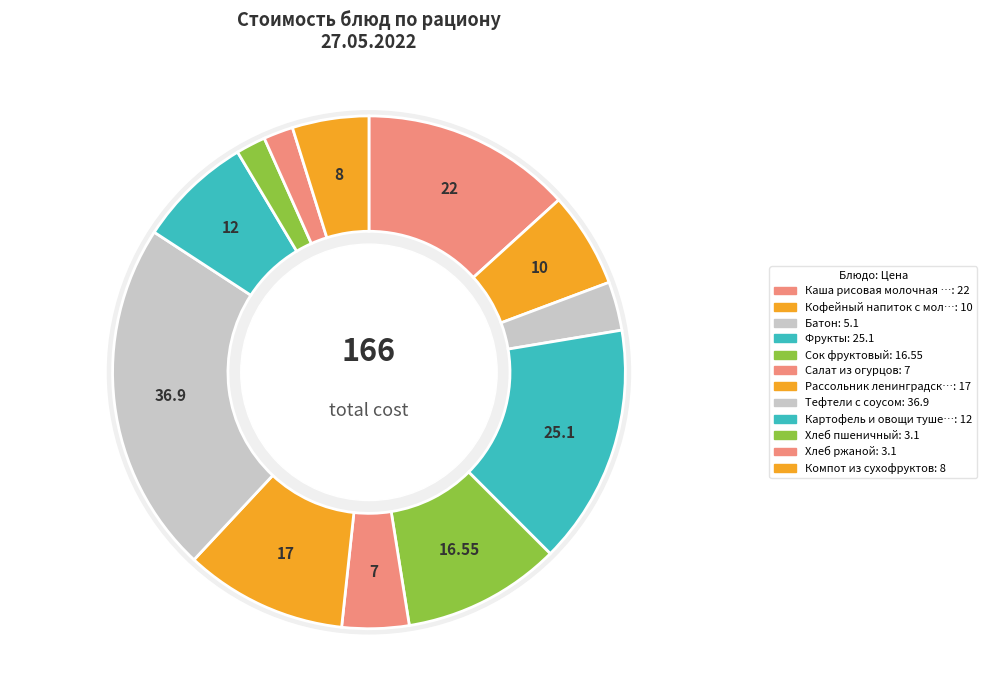

To the nearest percent, what is the difference between the Батон and Хлеб пшеничный slice percentages?

1%